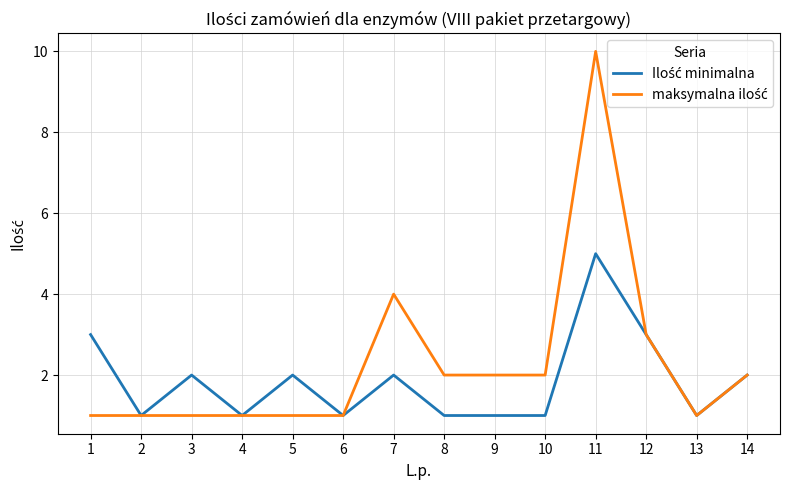

At how many categories does at least one series exceed 5?

1